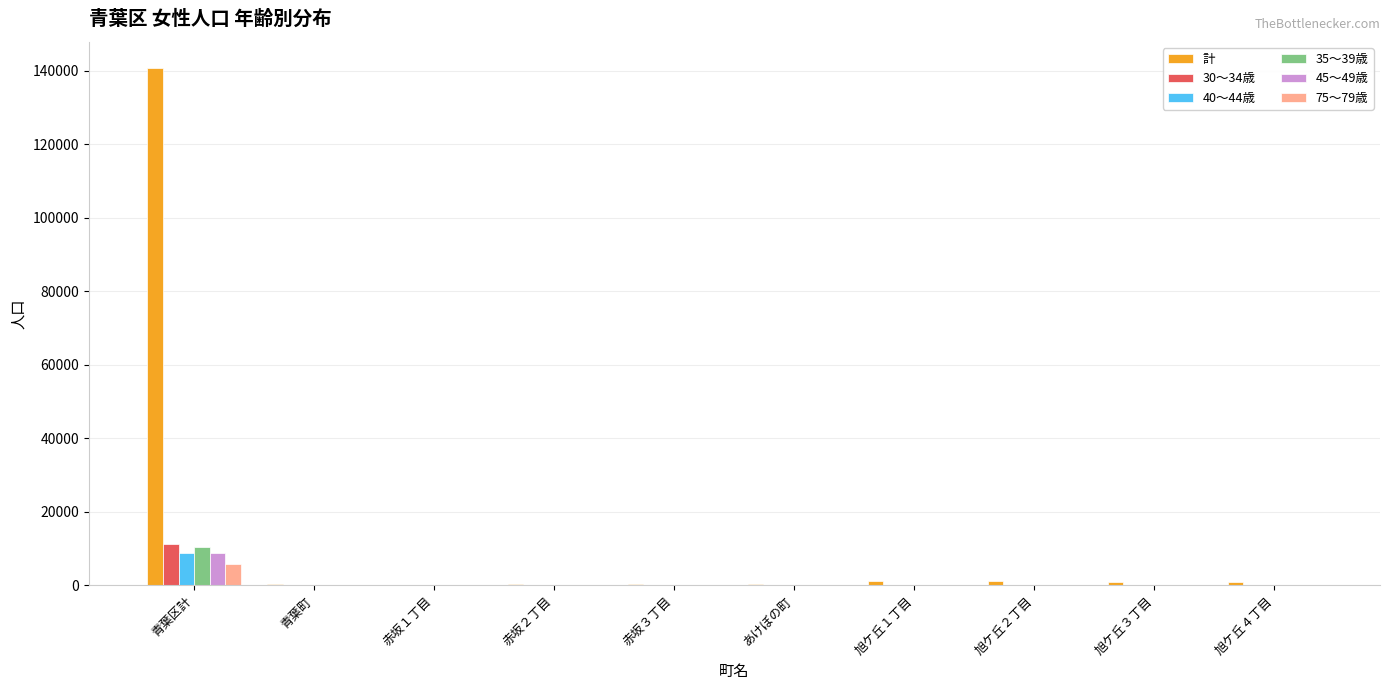

What are all the series names shown in the legend?

計, 30～34歳, 40～44歳, 35～39歳, 45～49歳, 75～79歳